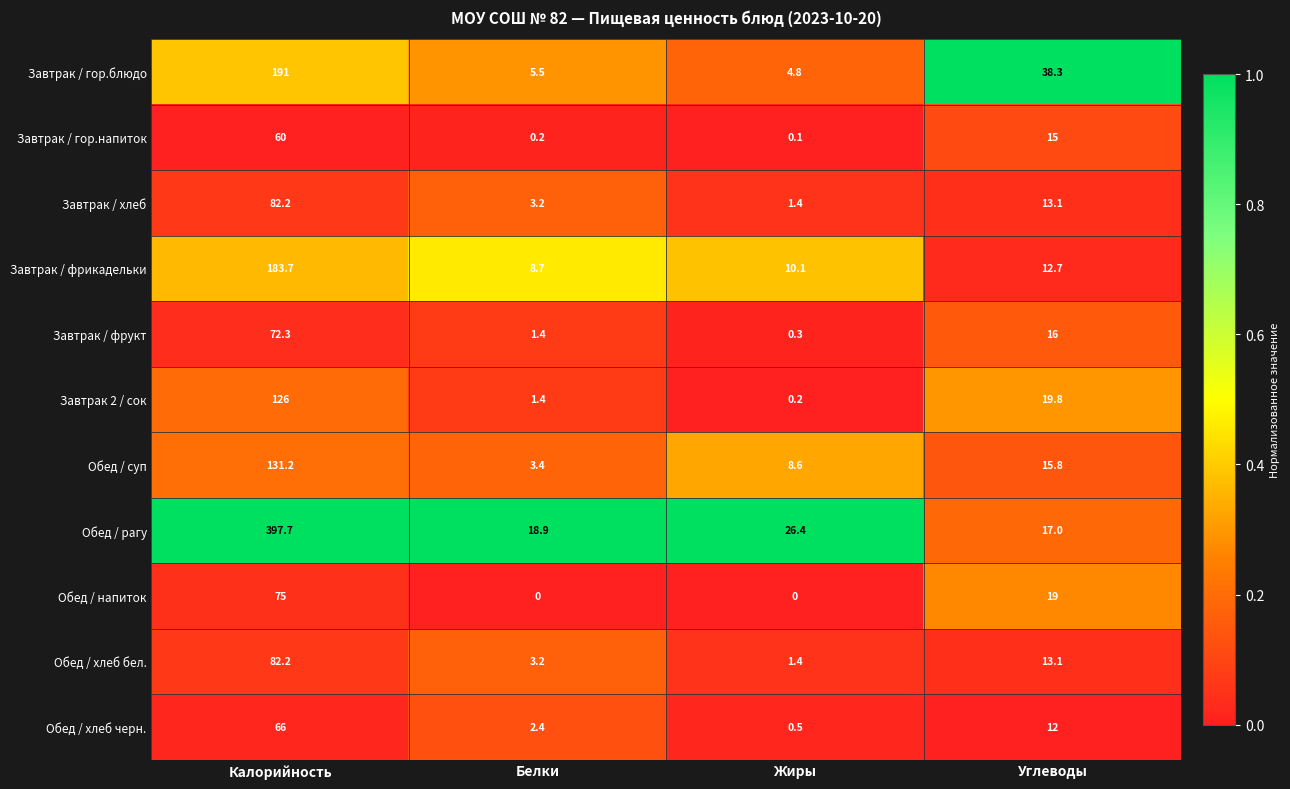

At which label is Завтрак / хлеб closest to 41?

Углеводы